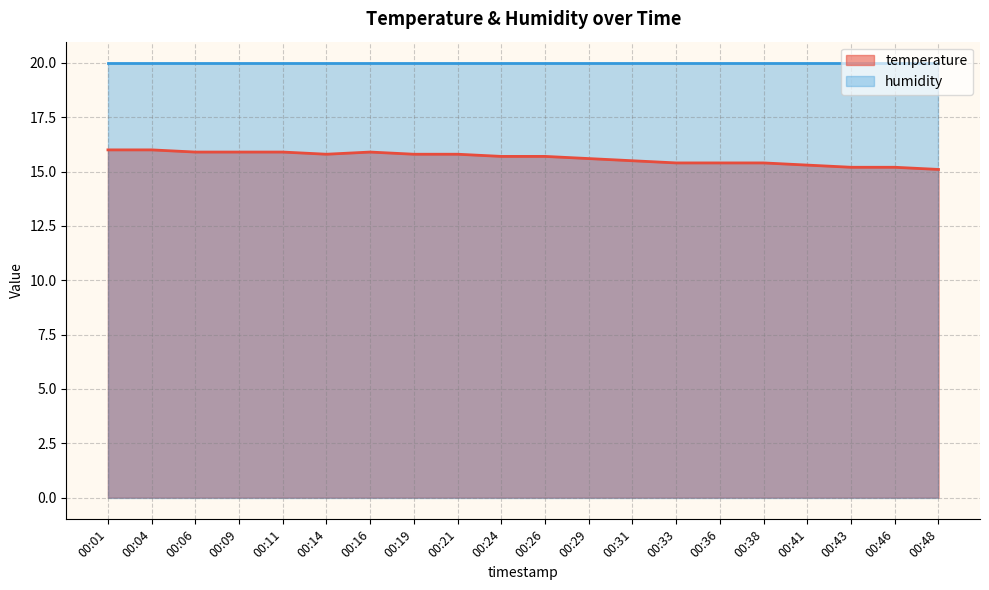

List the labels in order of value, largest first.

00:01, 00:04, 00:06, 00:09, 00:11, 00:16, 00:14, 00:19, 00:21, 00:24, 00:26, 00:29, 00:31, 00:33, 00:36, 00:38, 00:41, 00:43, 00:46, 00:48